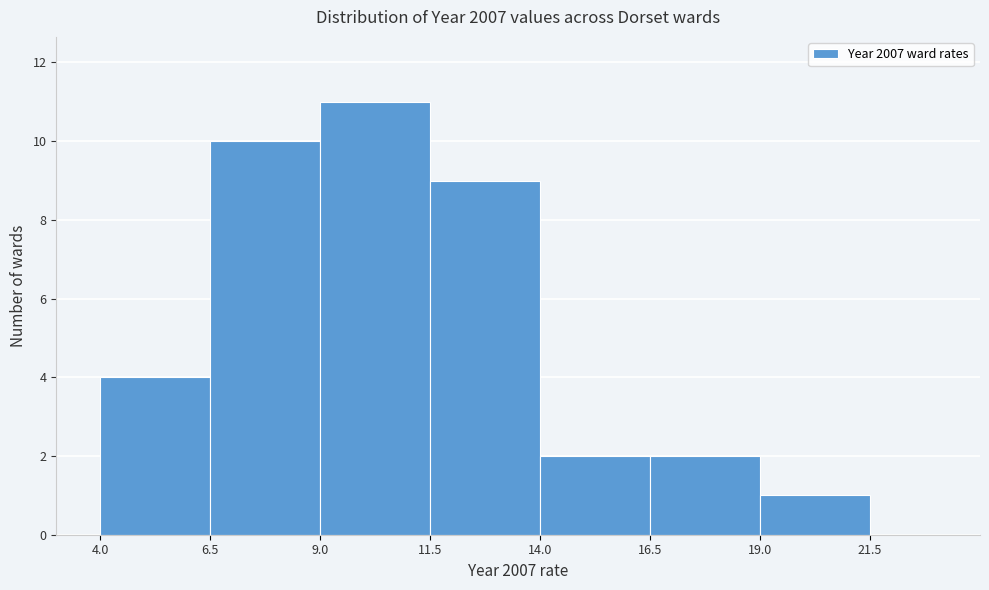

Reading left to right, list every bar in this chart as the range it spans on the x-axis followed by its height. The values are not printed on the chart, so give them approximately, as read against the axis.

4.0 to 6.5: 4
6.5 to 9.0: 10
9.0 to 11.5: 11
11.5 to 14.0: 9
14.0 to 16.5: 2
16.5 to 19.0: 2
19.0 to 21.5: 1